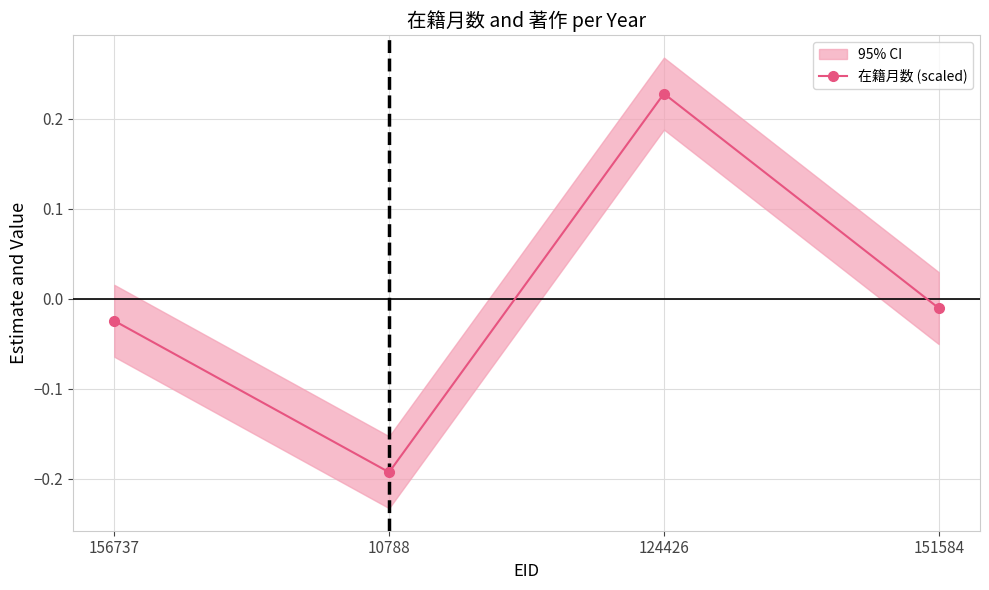

How many data points are less than 0?

3